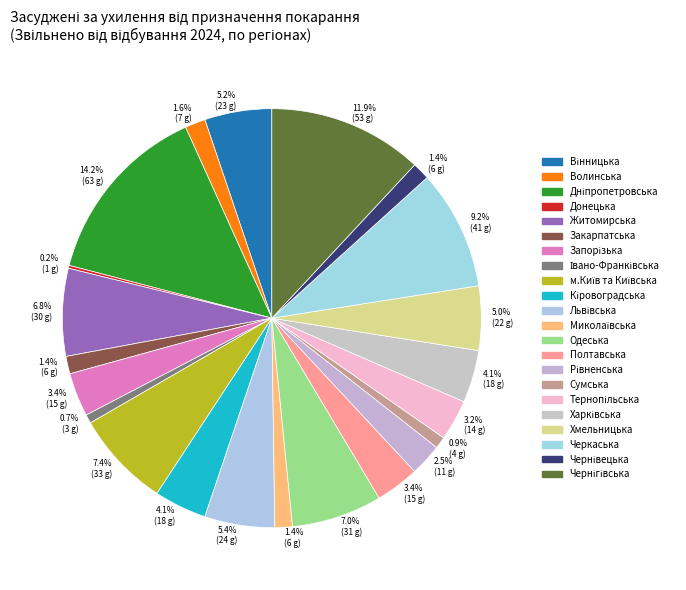

What is the ratio of the value at м.Київ та Київська to the value at Запорізька?

2.2